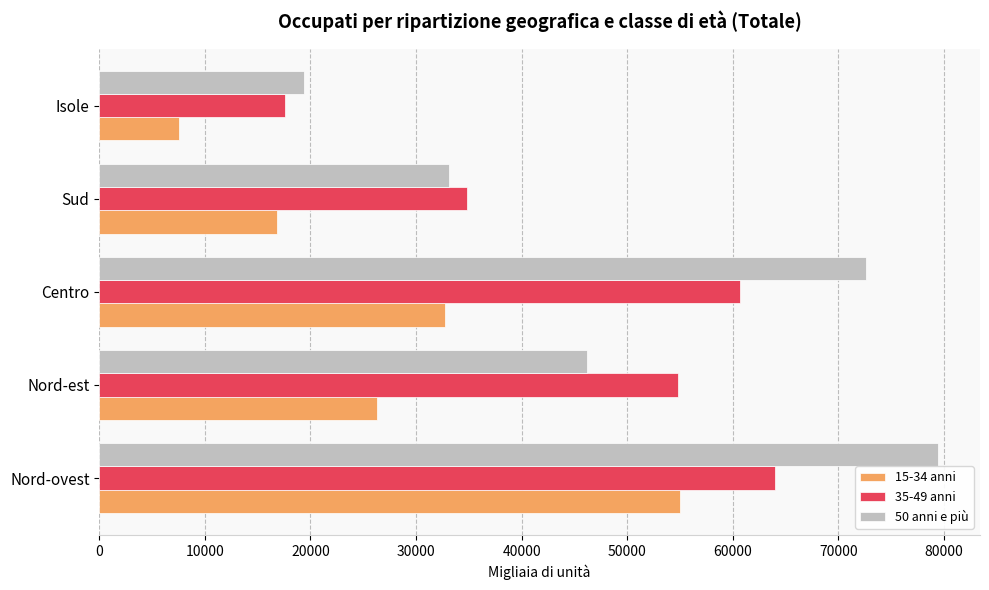

The value of 15-34 anni at Isole is 7542.1. True or false?

True